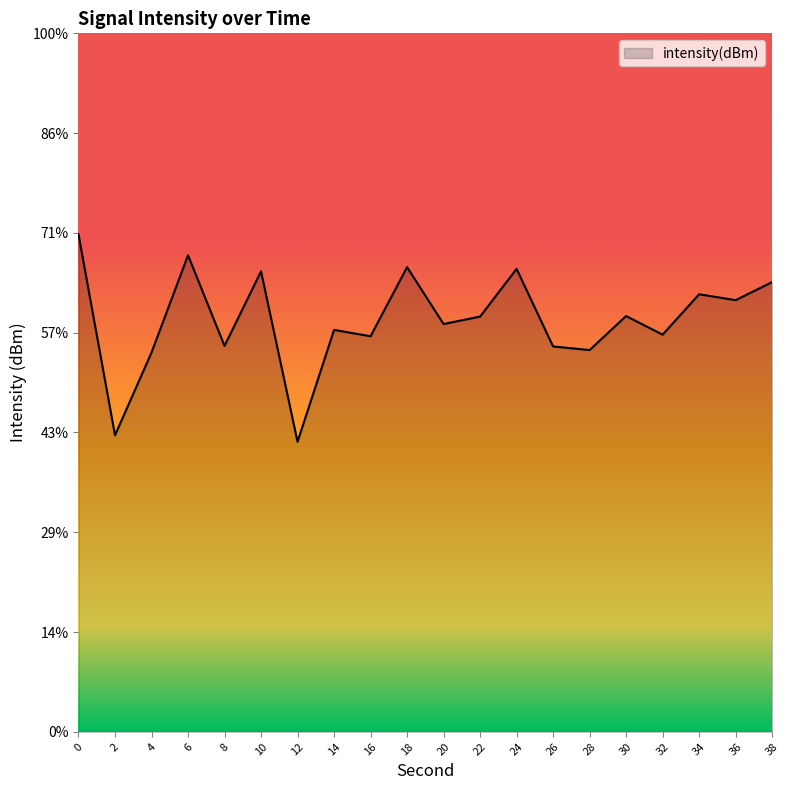

What is the value of the 20th point from the left?

-124.9